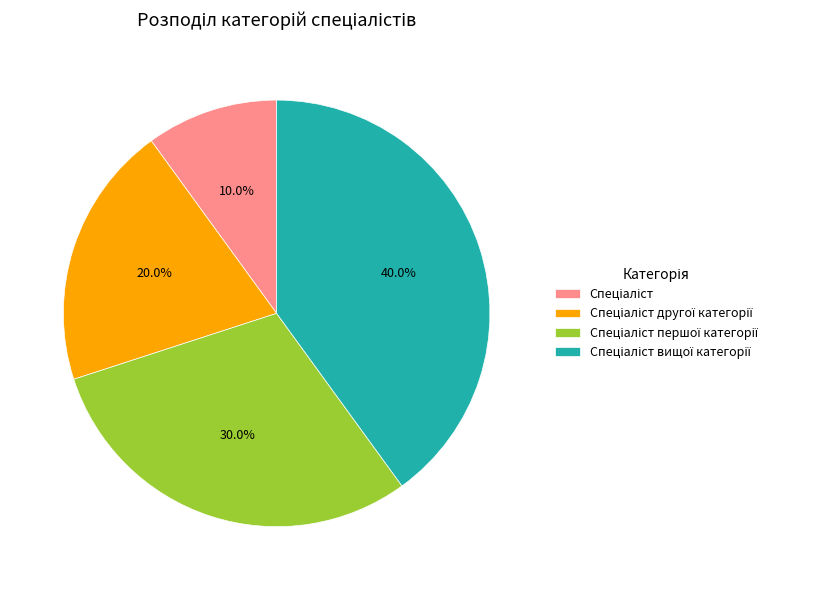

Does any single category account for the majority?

No